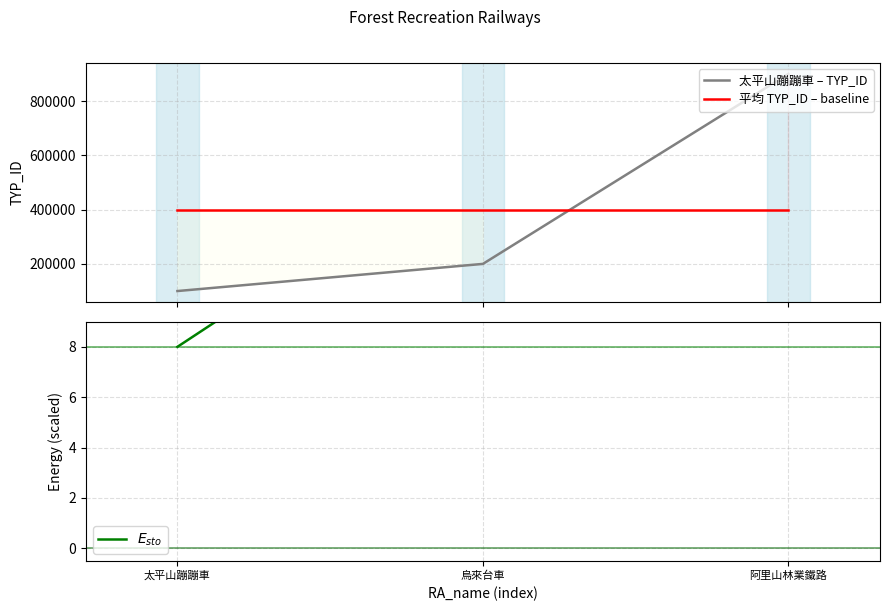

What is the sum of the values at 太平山蹦蹦車 and 烏來台車?

300082